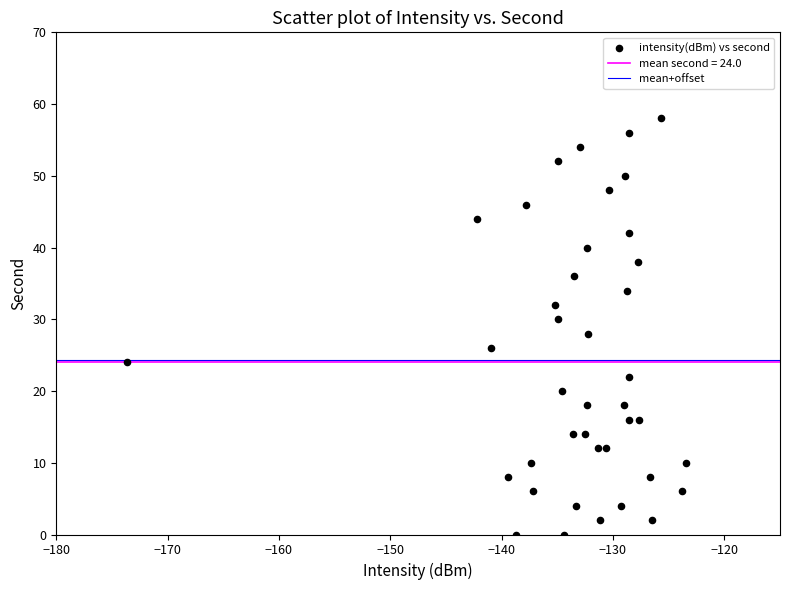

What is the range of Y values (max minus min)?

58